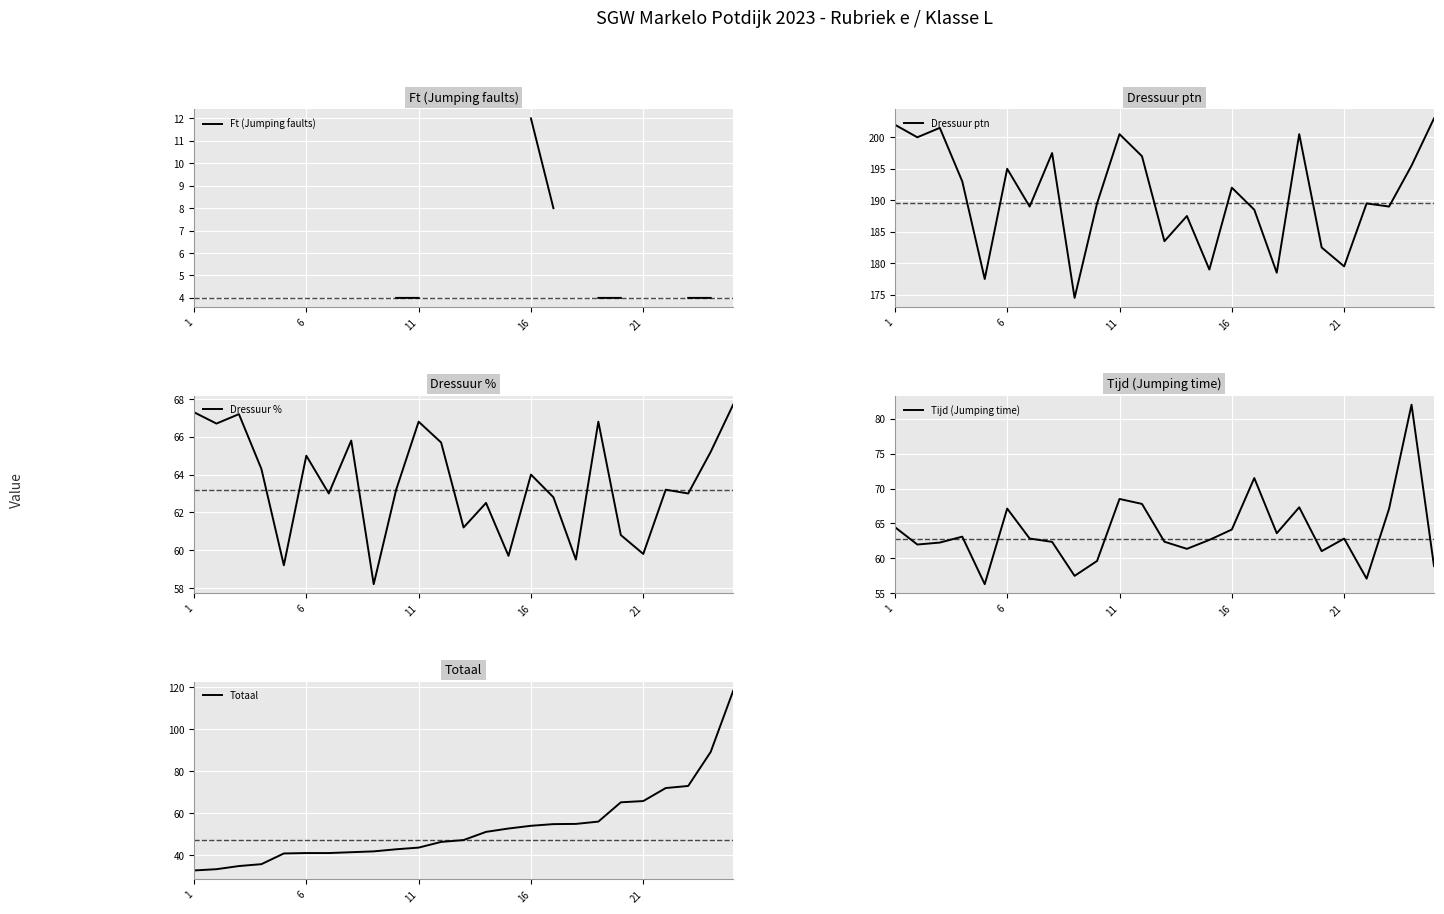

What is the highest value of the Dressuur ptn series?

203.0